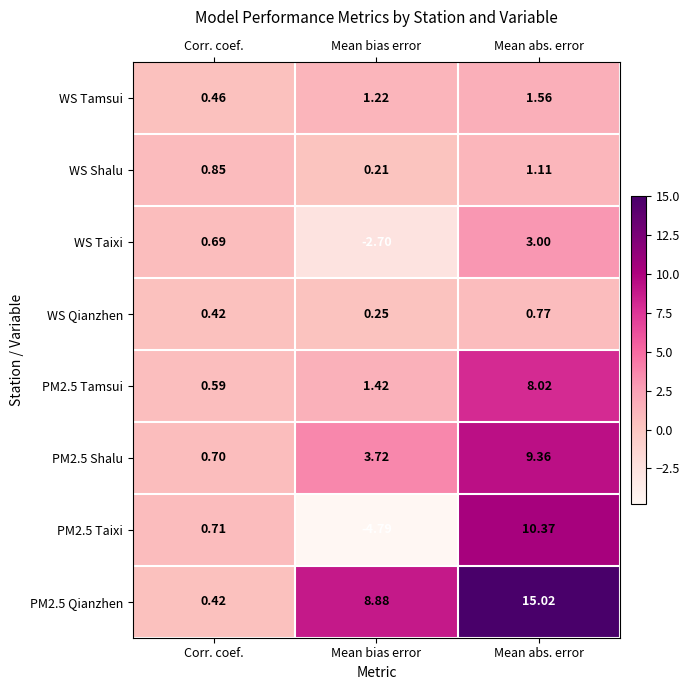

Which category has the highest value across all series?

Mean abs. error